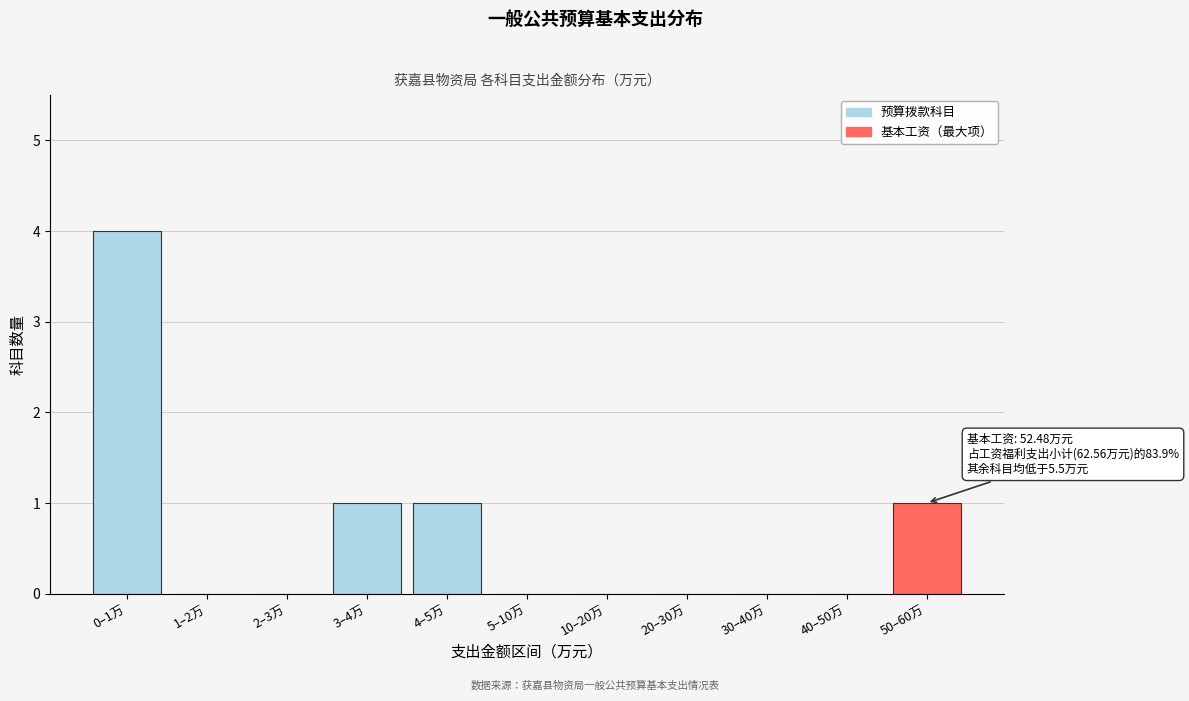

Reading left to right, extract all data points from this chart.

0–1万=4	1–2万=0	2–3万=0	3–4万=1	4–5万=1	5–10万=0	10–20万=0	20–30万=0	30–40万=0	40–50万=0	50–60万=1